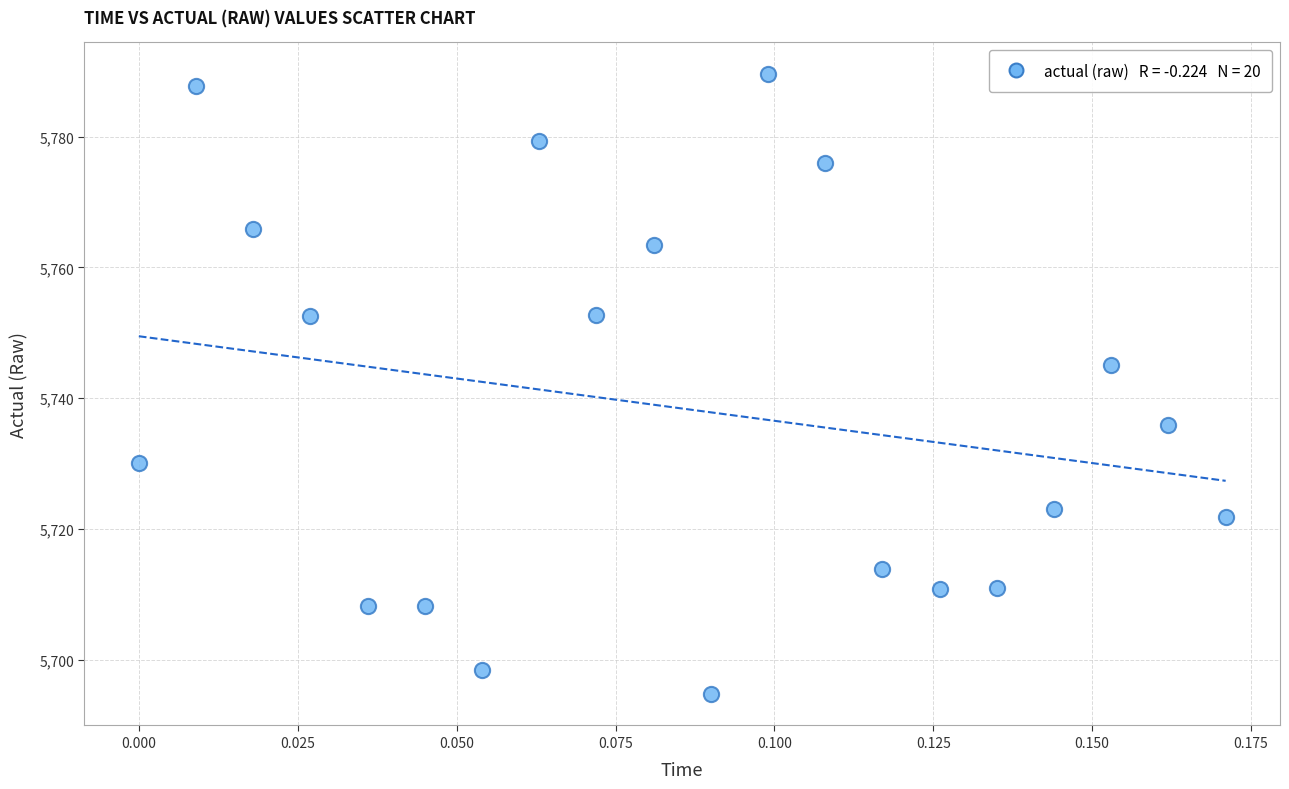

What Y value in the scatter plot is closest to 5742?

5745.1